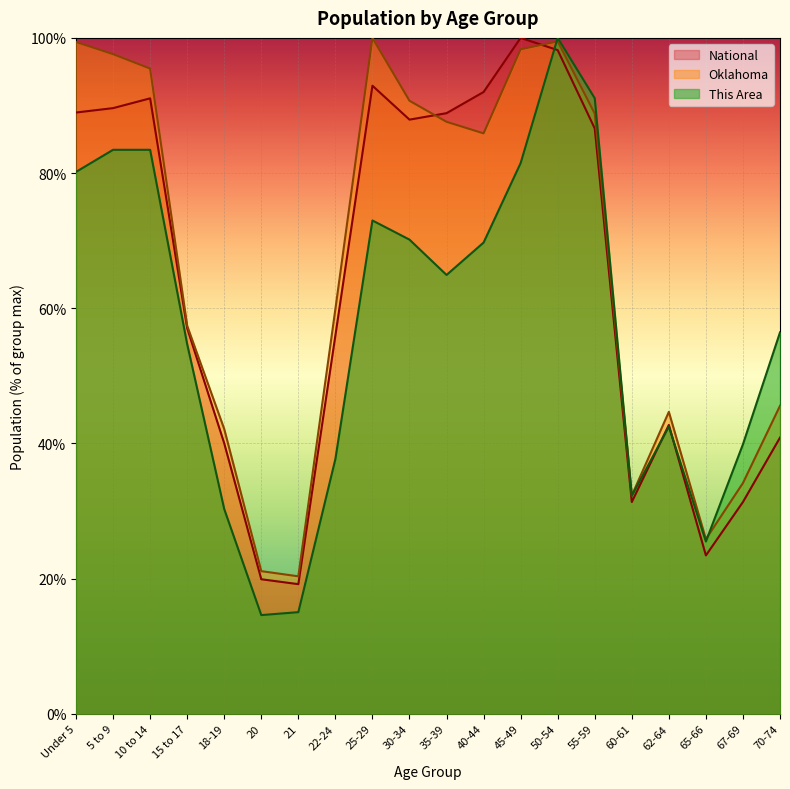

Rank the series at 18-19 from lowest to highest value.

This Area, National, Oklahoma